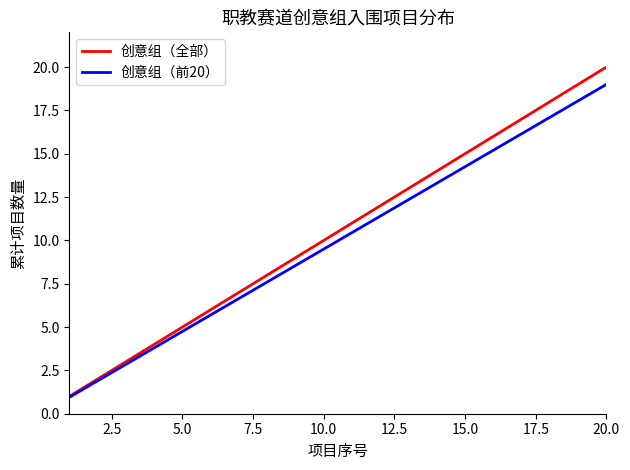

List the series in order of their peak value, lowest first.

创意组（前20）, 创意组（全部）